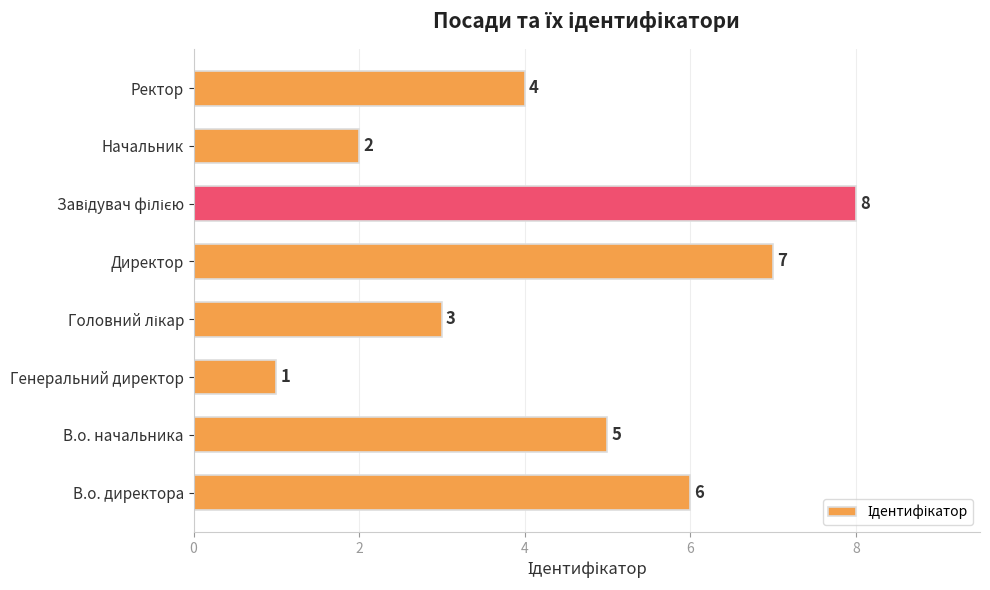

At which category does the chart reach its minimum across all series?

Генеральний директор